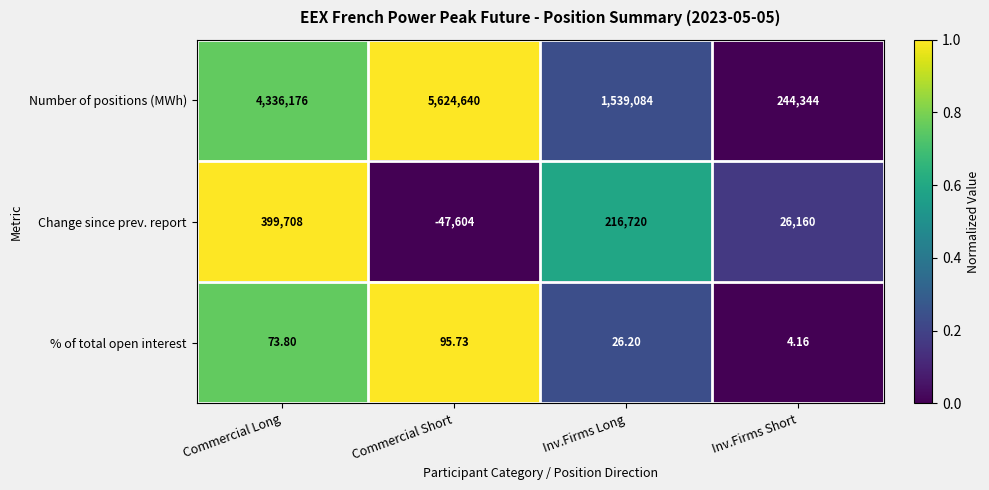

What is the greatest value displayed?

5624640.0